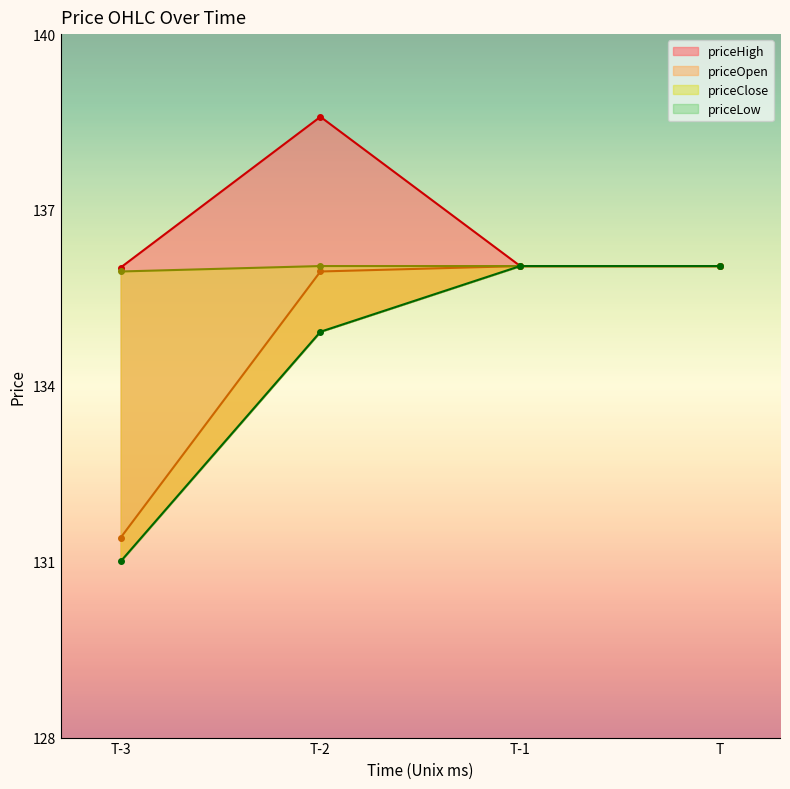

True or false: priceLow and priceOpen intersect in this chart.

False